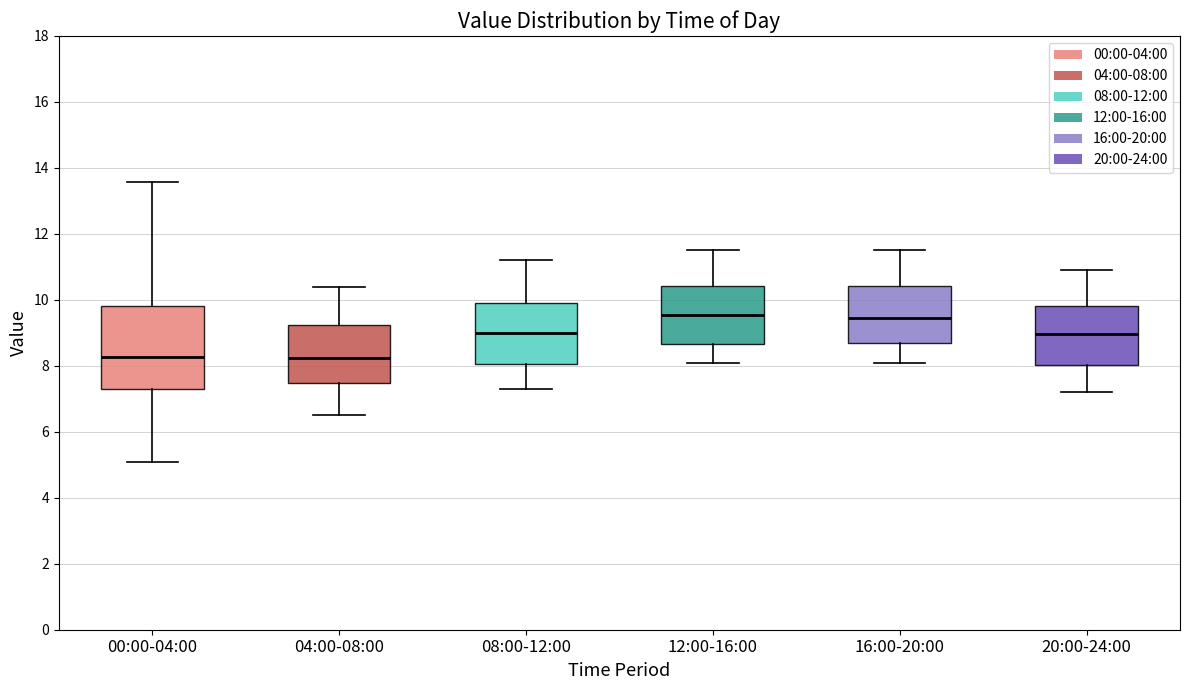

Reading left to right, read every box against the y-axis: the position of its median line, the range the box covers, and the ends of its whiskers. The values are not printed on the chart, so give them approximately, as read against the axis.

00:00-04:00: median 8.2, box 7.2 to 9.8, whiskers 5.0 to 13.6
04:00-08:00: median 8.2, box 7.4 to 9.2, whiskers 6.6 to 10.4
08:00-12:00: median 9.0, box 8.0 to 10.0, whiskers 7.4 to 11.2
12:00-16:00: median 9.6, box 8.6 to 10.4, whiskers 8.2 to 11.6
16:00-20:00: median 9.4, box 8.8 to 10.4, whiskers 8.2 to 11.6
20:00-24:00: median 9.0, box 8.0 to 9.8, whiskers 7.2 to 11.0